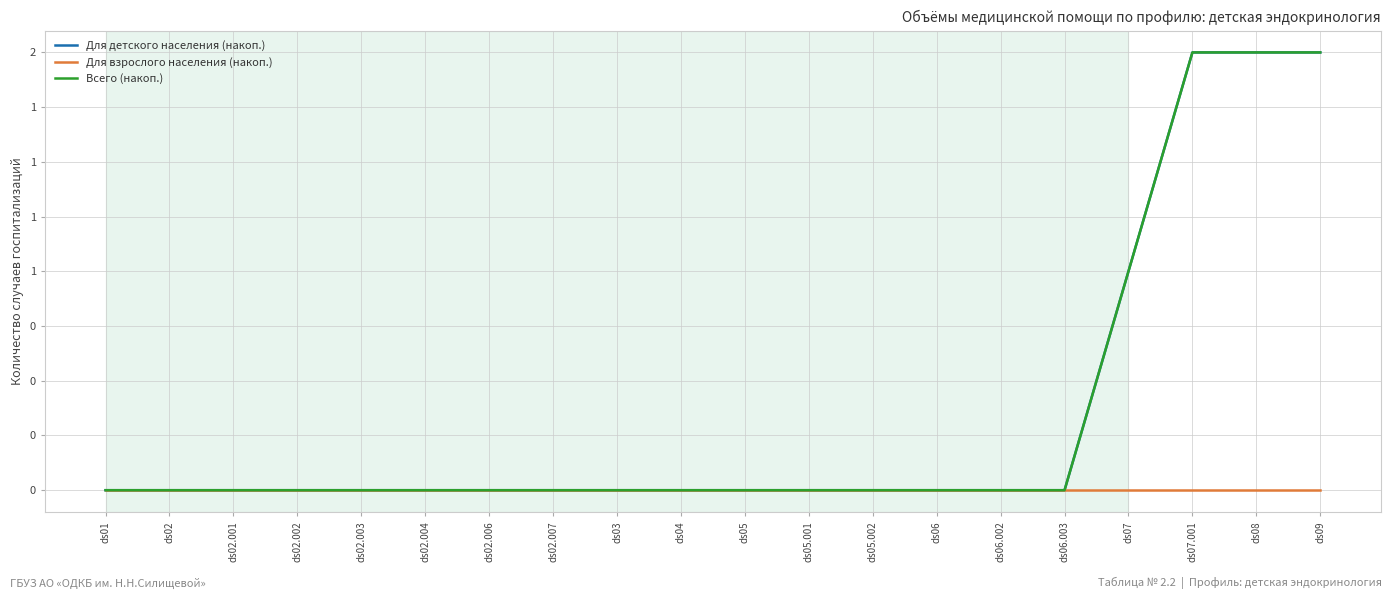

True or false: Всего (накоп.) and Для детского населения (накоп.) intersect in this chart.

False